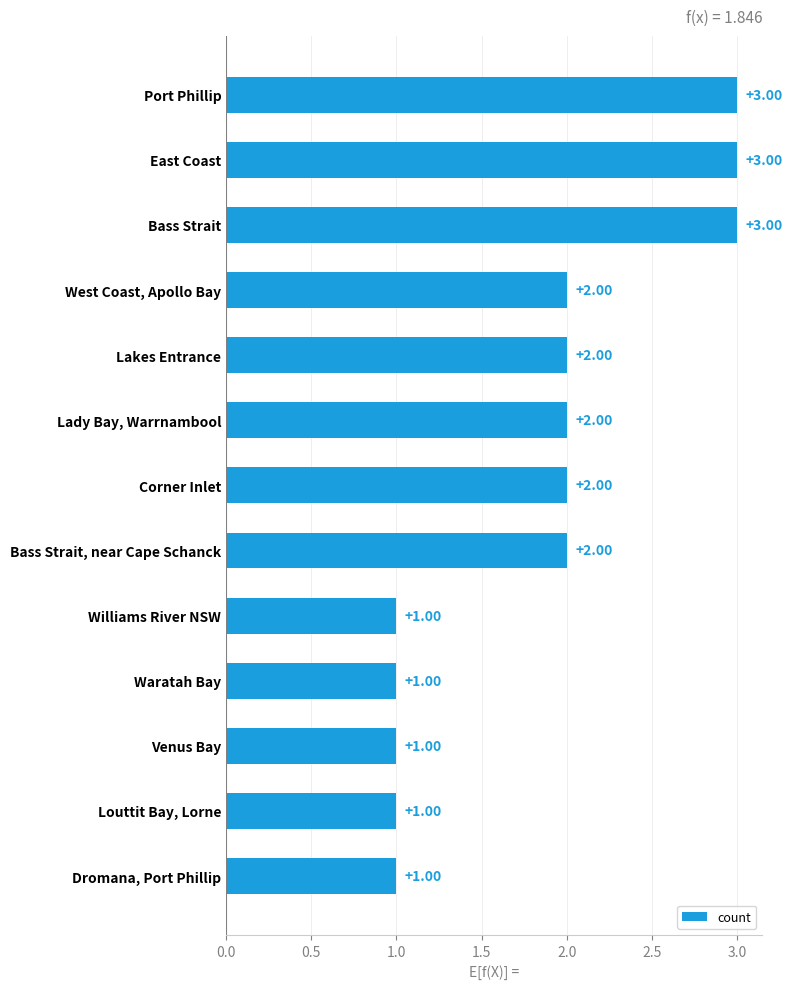

What is the label of the 8th bar from the bottom?

Lady Bay, Warrnambool